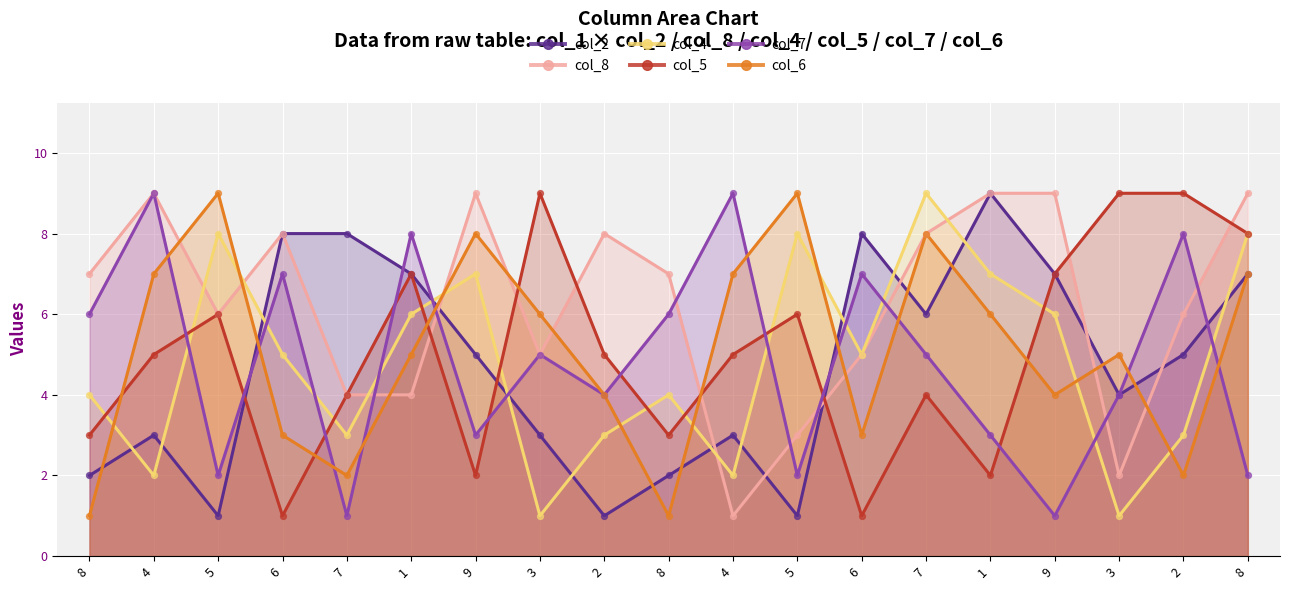

What is the total value across all series at 6?

32